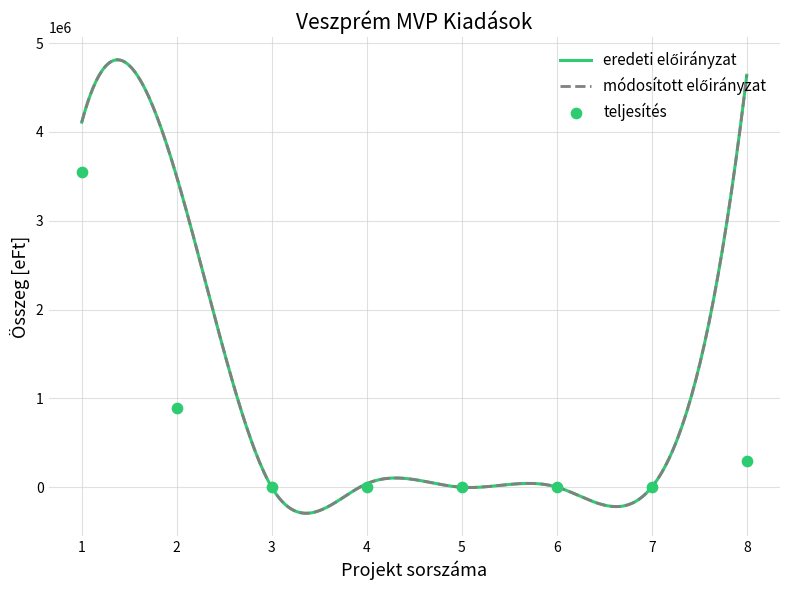

Which series has the largest Y range (max minus min)?

eredeti előirányzat